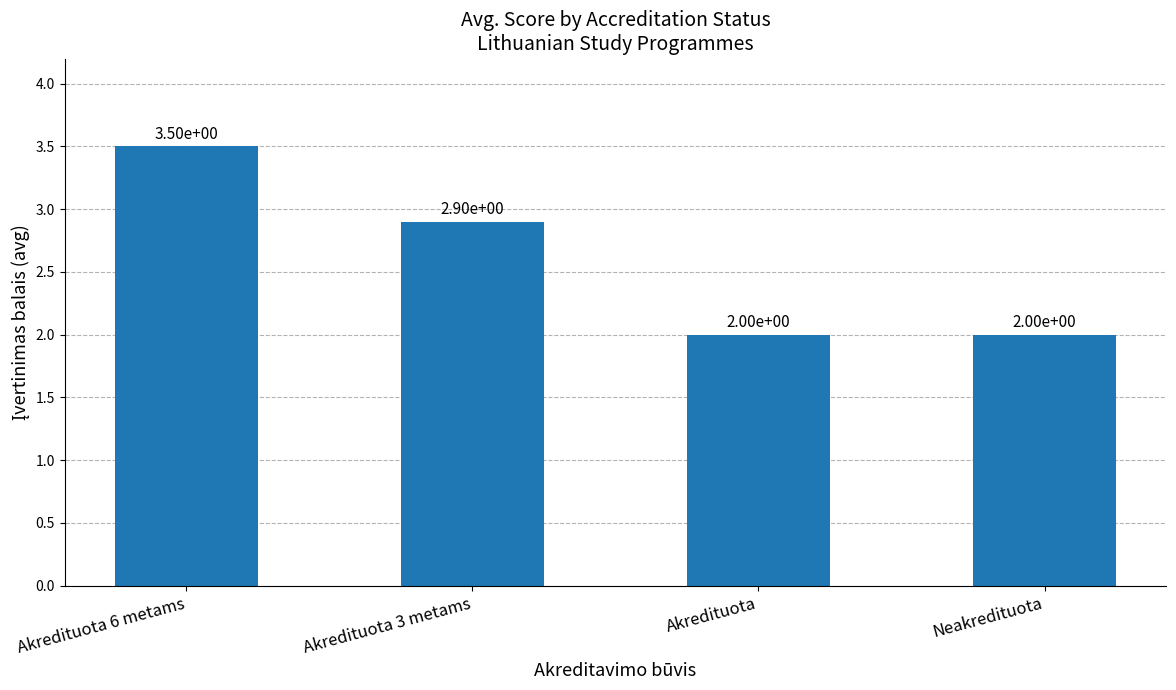

Are the bars horizontal?

No